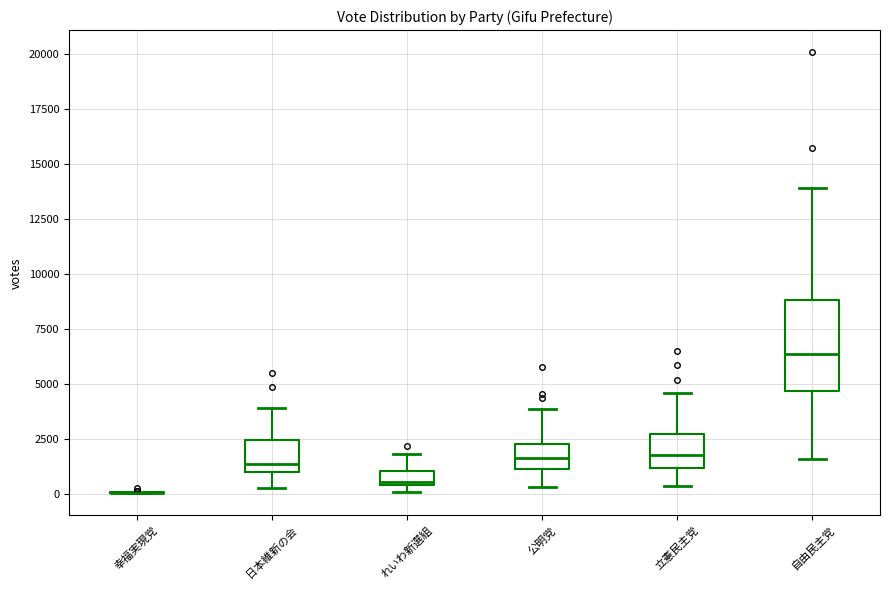

Where is the upper edge of the box for 公明党 on the y-axis? The values are not printed on the chart, so give them approximately, as read against the axis.

2500